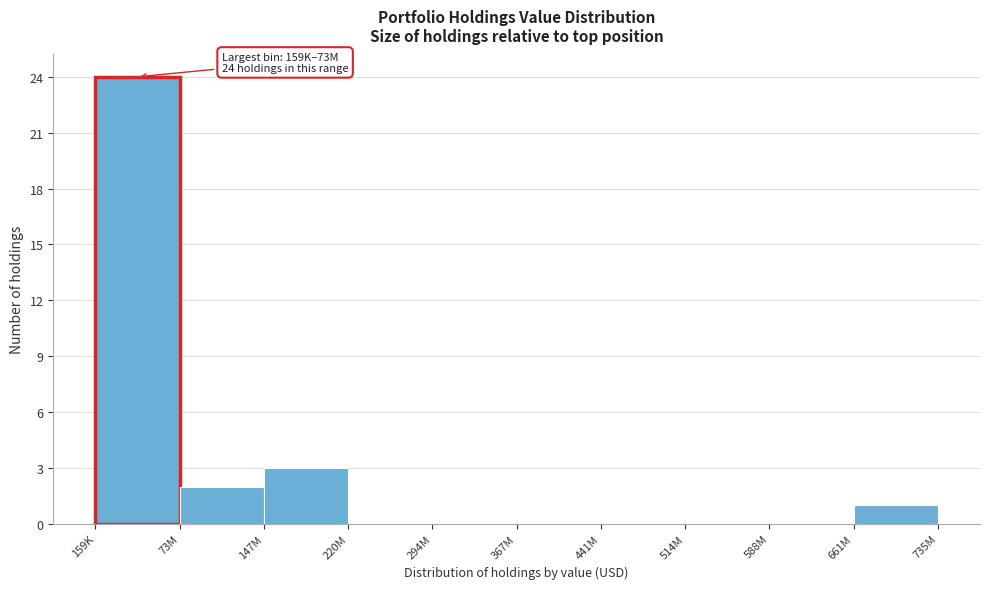

Reading right to left, transcribe all the data shown in this chart.

661M=1	588M=0	514M=0	441M=0	367M=0	294M=0	220M=0	147M=3	73M=2	159K=24